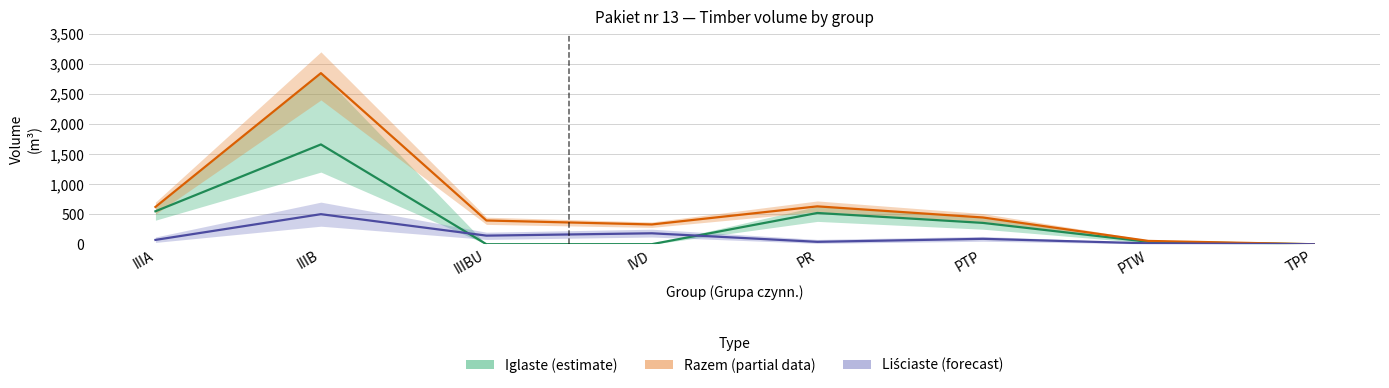

Between PTP and PTW, which series saw the biggest shift?

Razem